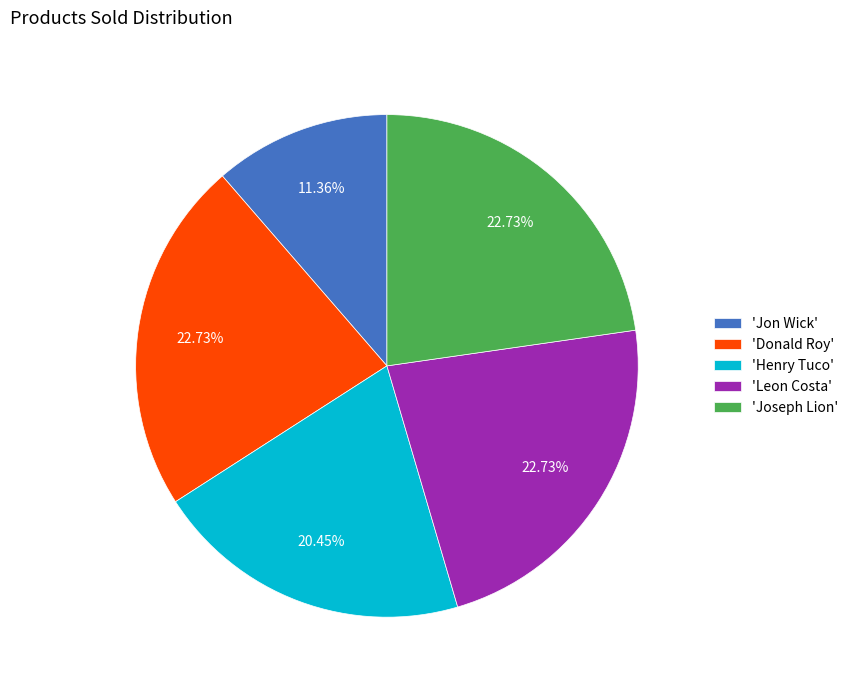

Is there any slice that represents more than half of the pie?

No